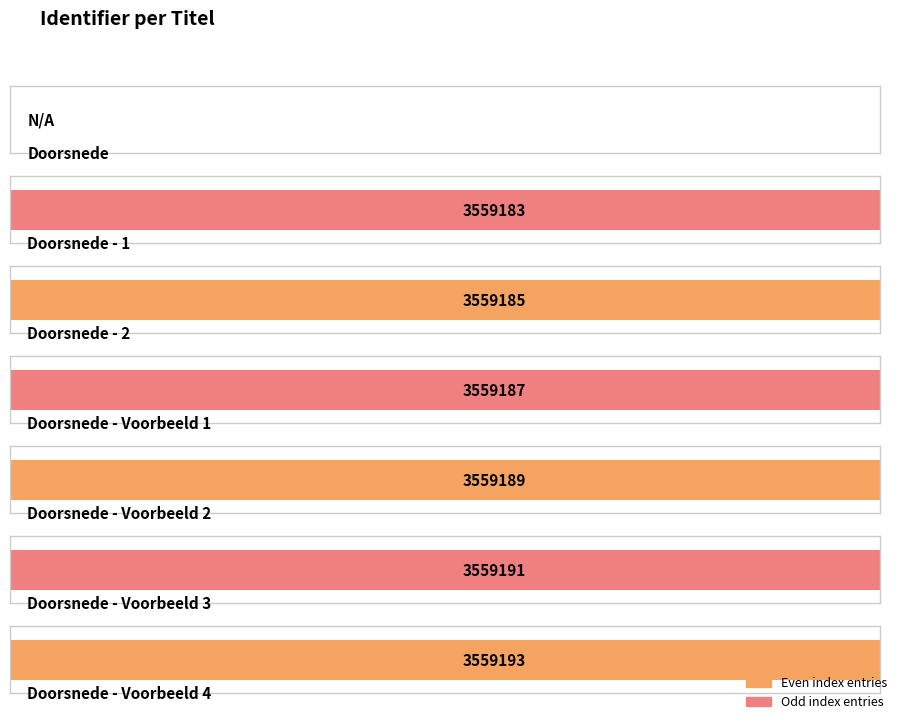

List the labels in order of value, largest first.

Doorsnede - Voorbeeld 4, Doorsnede - Voorbeeld 3, Doorsnede - Voorbeeld 2, Doorsnede - Voorbeeld 1, Doorsnede - 2, Doorsnede - 1, Doorsnede